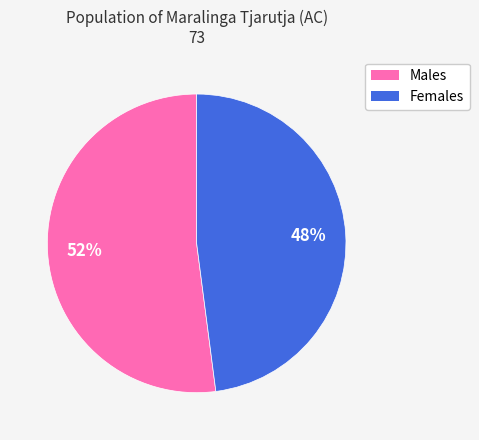

How many slices are in this pie chart?

2